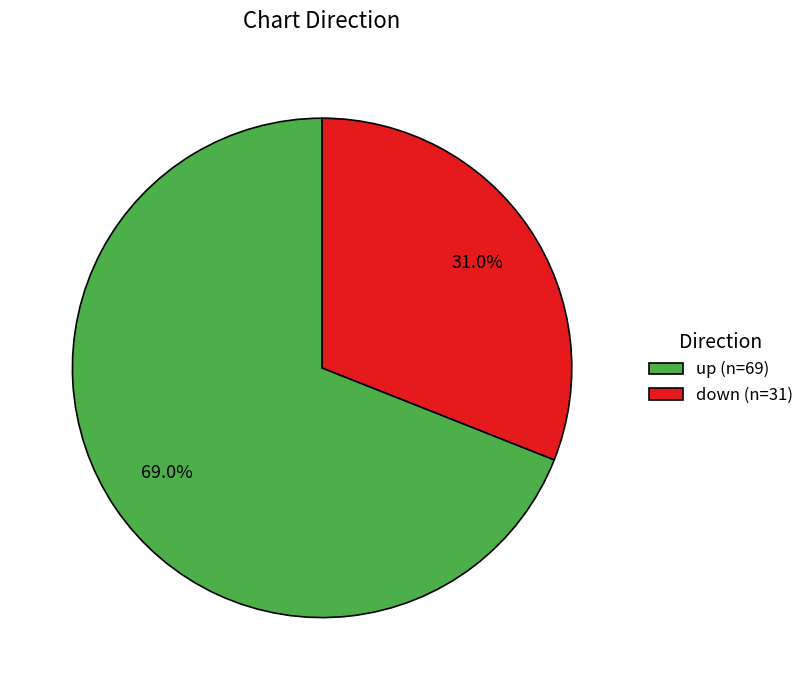

To the nearest percent, what percentage of the pie is down?

31%